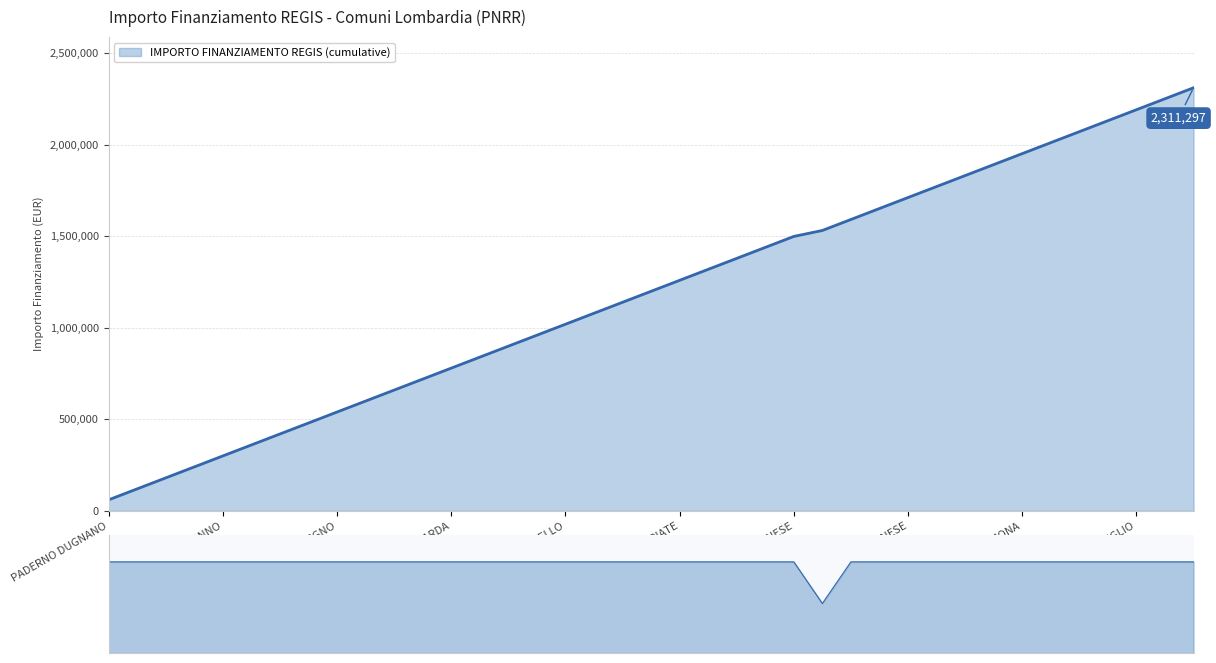

What is the sum of the values at PAVIA and TREVIGLIO?

119932